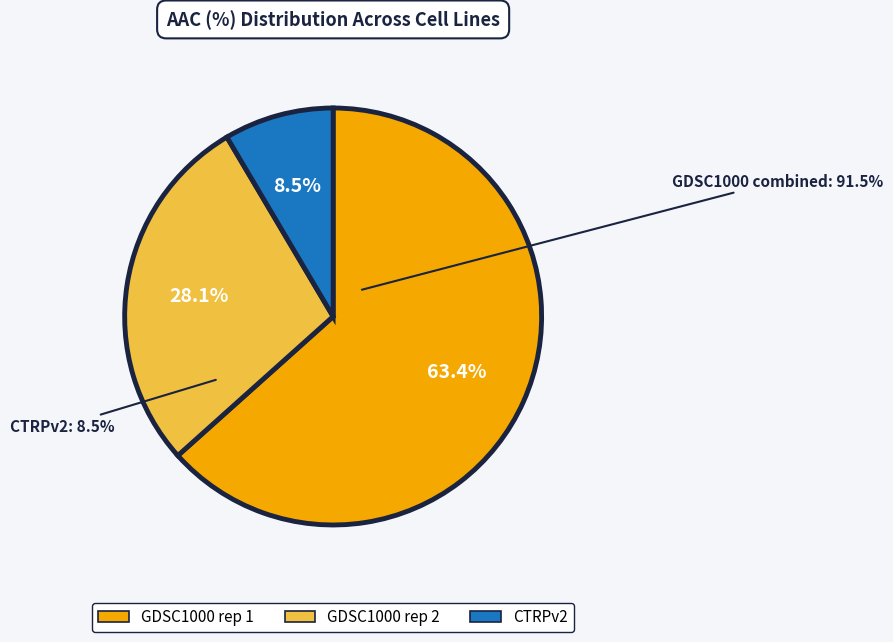

Between GDSC1000 rep 1 and CTRPv2, which is larger?

GDSC1000 rep 1